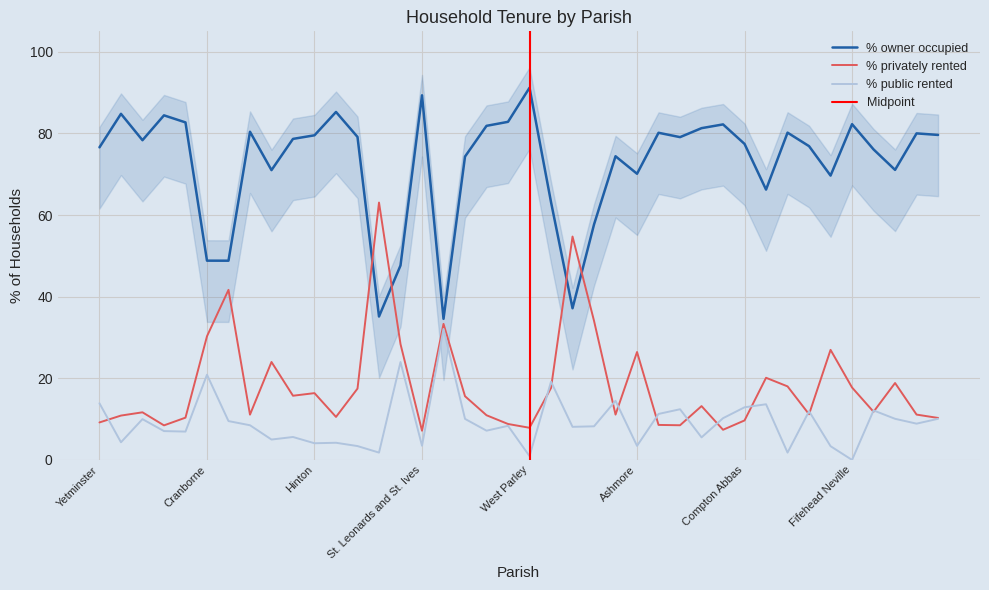

Which series has the largest total across all categories?

% owner occupied